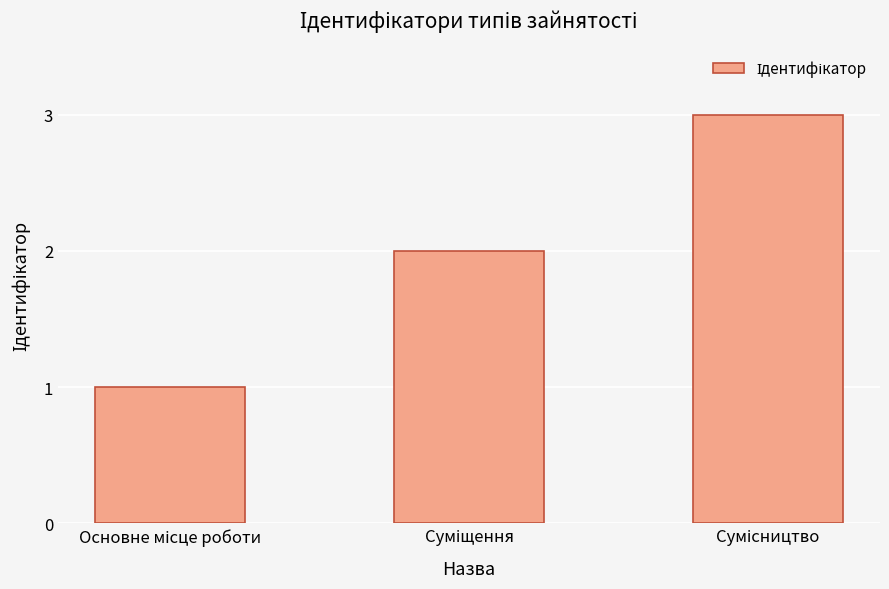

What is the sum of all values?

6